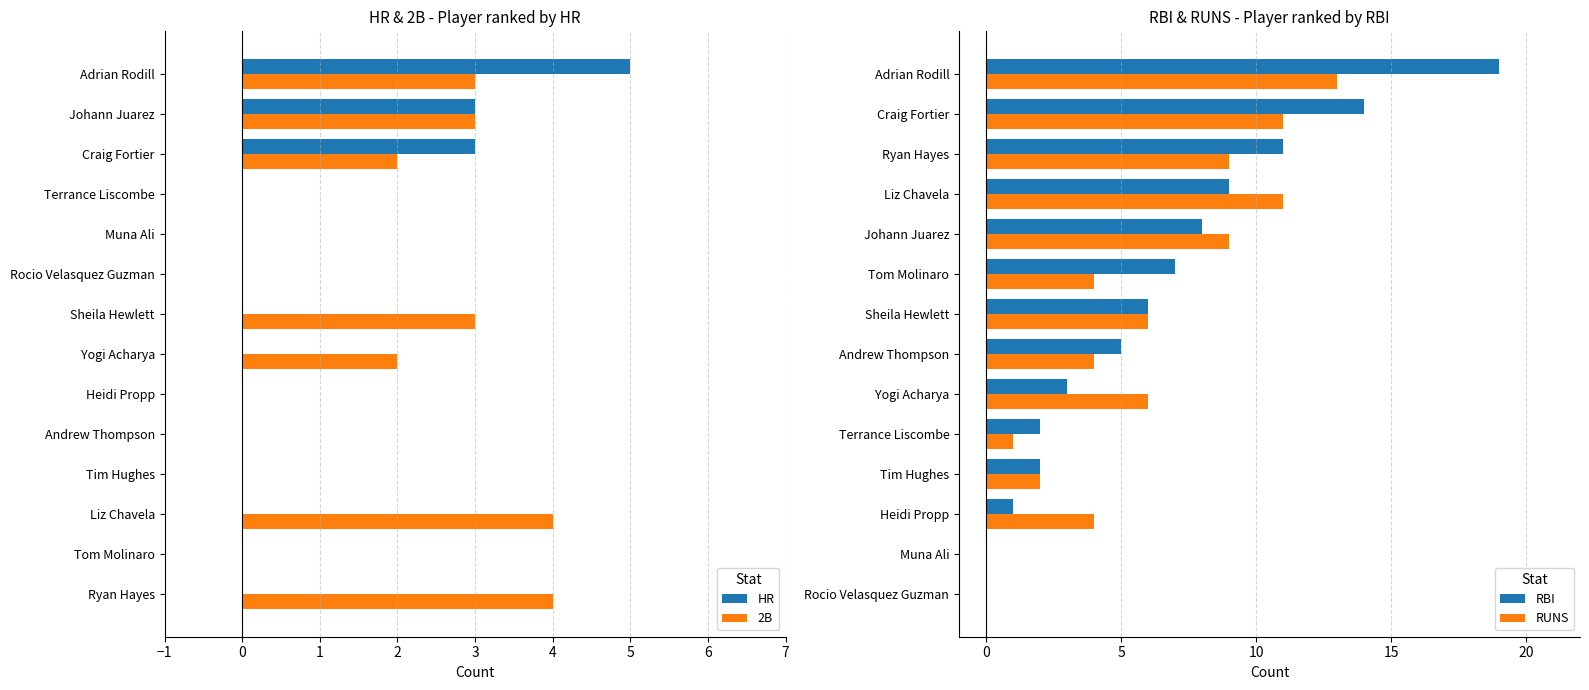

What is the sum of the HR values at Heidi Propp and Adrian Rodill?

5